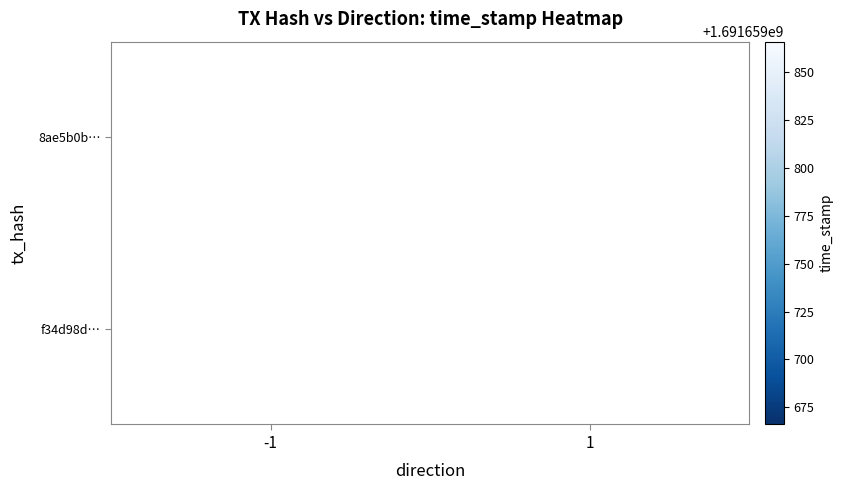

True or false: f34d98d4c45b102b0dd853776d6af84417a5b2f has a value of 2 at direction.

False